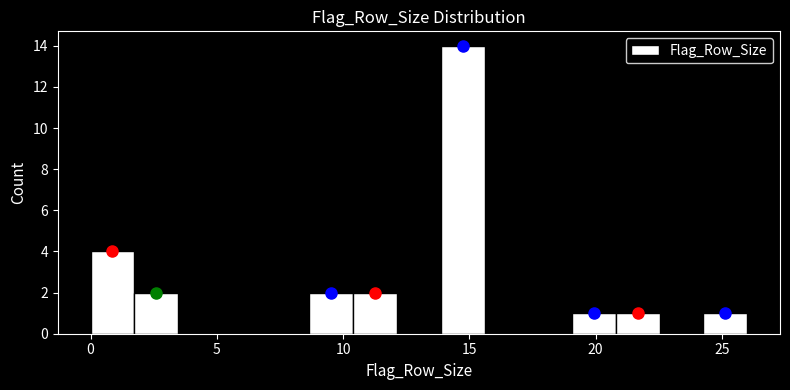

Around what value on the x-axis is the tallest bar? Give the approximate position of its centre, as read against the axis.

14.5